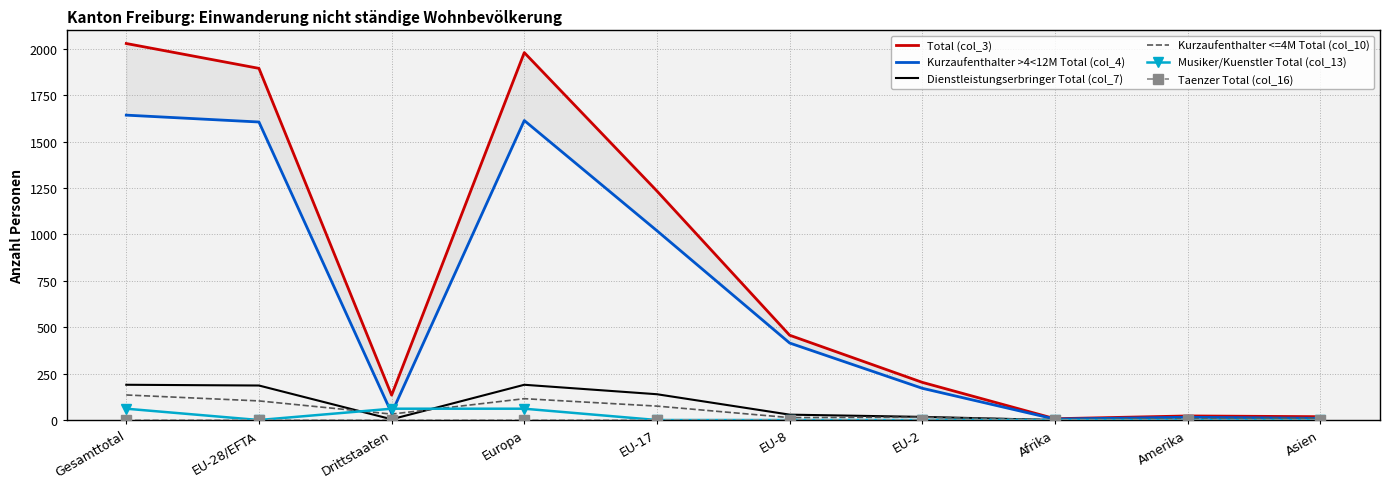

Reading left to right, what are all the values shown in this chart?

Total (col_3): 2029	1895	134	1980	1234	457	203	7	22	18
Kurzaufenthalter >4<12M Total (col_4): 1643	1606	37	1614	1020	415	171	5	15	9
Dienstleistungserbringer Total (col_7): 190	186	4	190	139	29	17	0	0	0
Kurzaufenthalter <=4M Total (col_10): 135	103	32	115	75	13	15	2	7	9
Musiker/Kuenstler Total (col_13): 61	0	61	61	0	0	0	0	0	0
Taenzer Total (col_16): 0	0	0	0	0	0	0	0	0	0